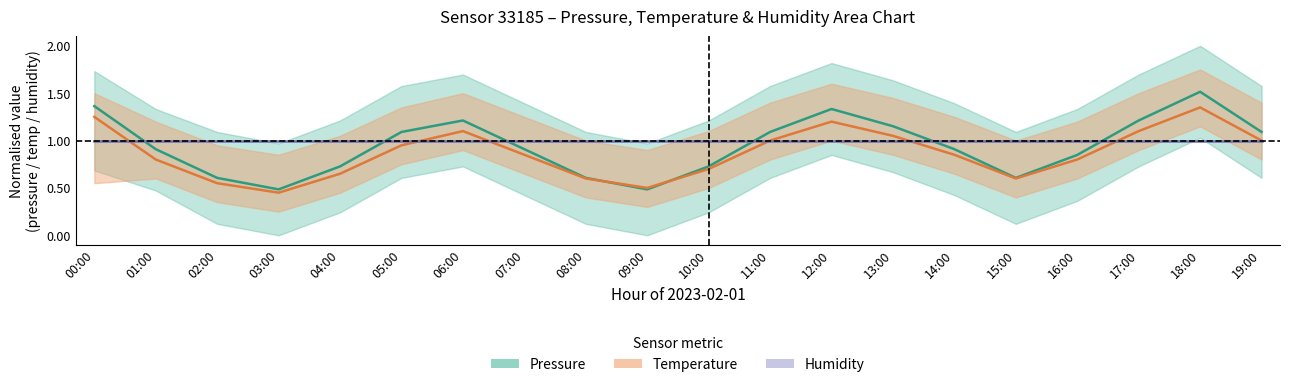

Is the value of temperature_center at 07:00 greater than the value of pressure_center at 15:00?

Yes